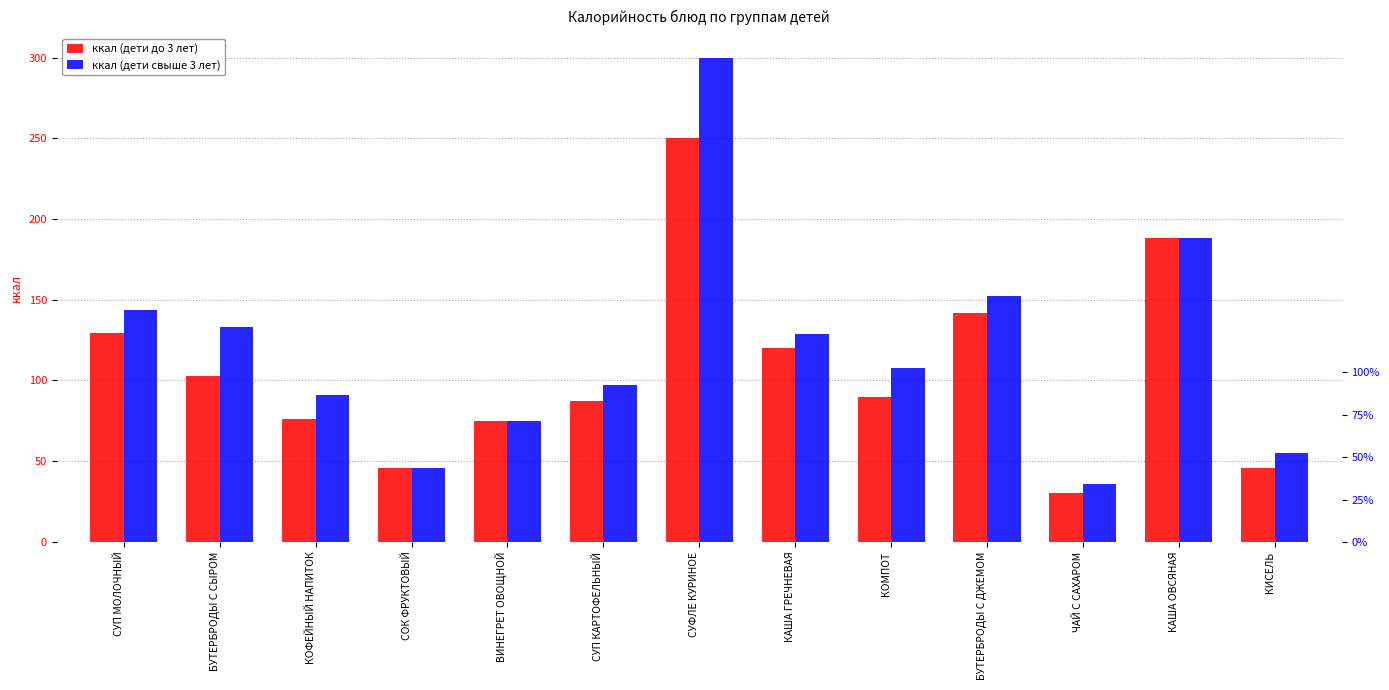

What are all the series names shown in the legend?

ккал (дети до 3 лет), ккал (дети свыше 3 лет)